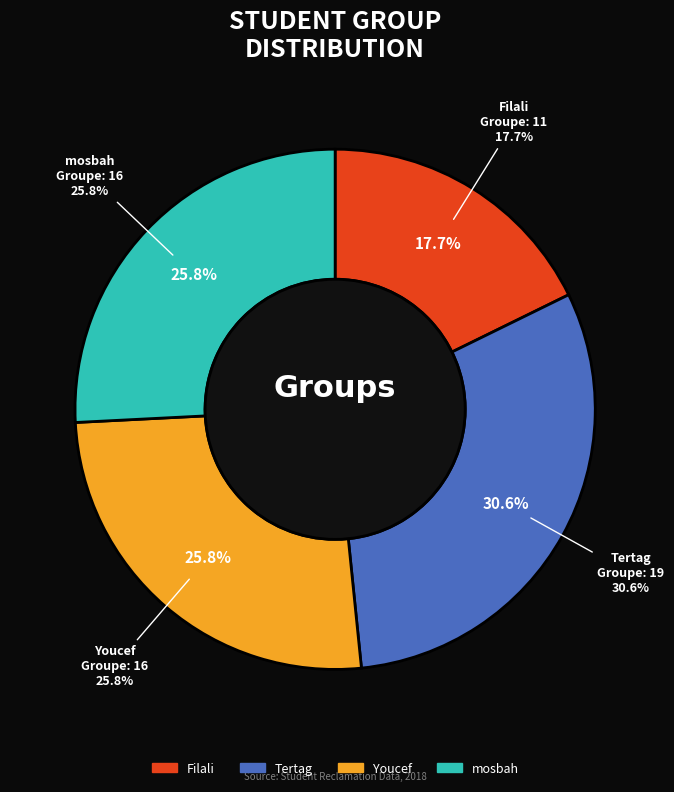

Does mosbah represent more than half of the total?

No